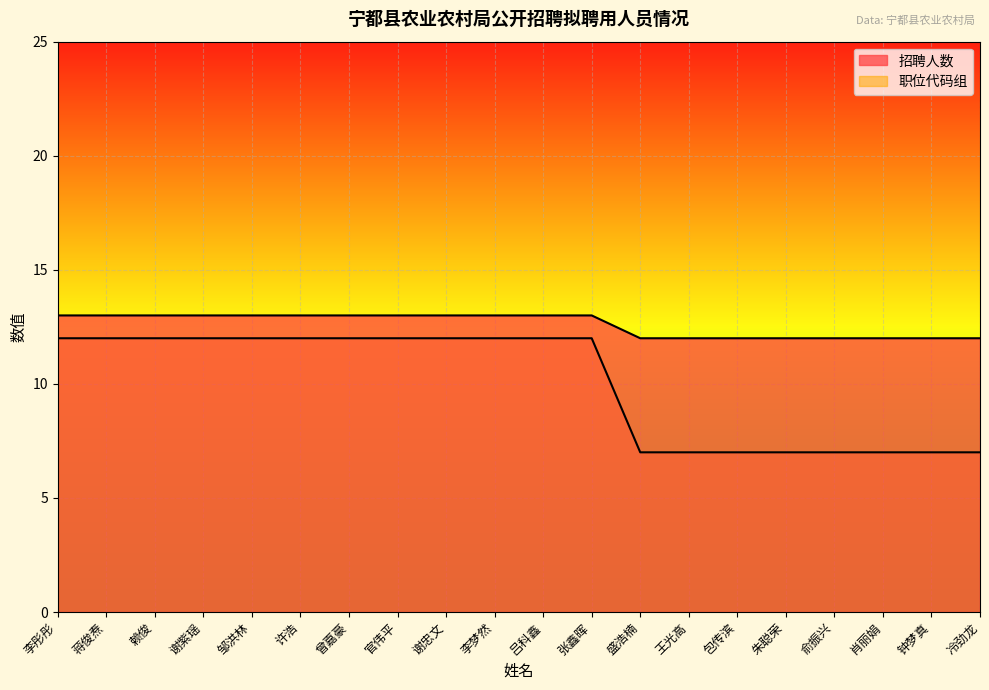

What is the difference between the highest and lowest values at 李梦然?

1